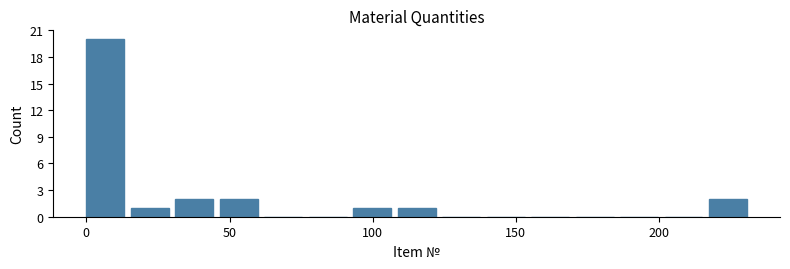

Around what value on the x-axis is the tallest bar? Give the approximate position of its centre, as read against the axis.

5